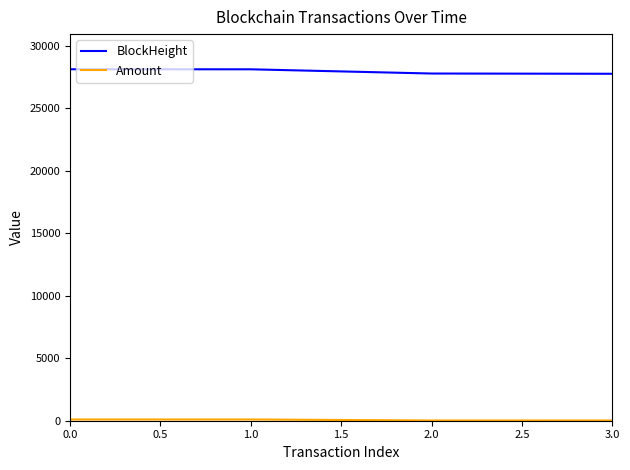

What is the difference between the BlockHeight values at 0.0 and 1.0?

4.0